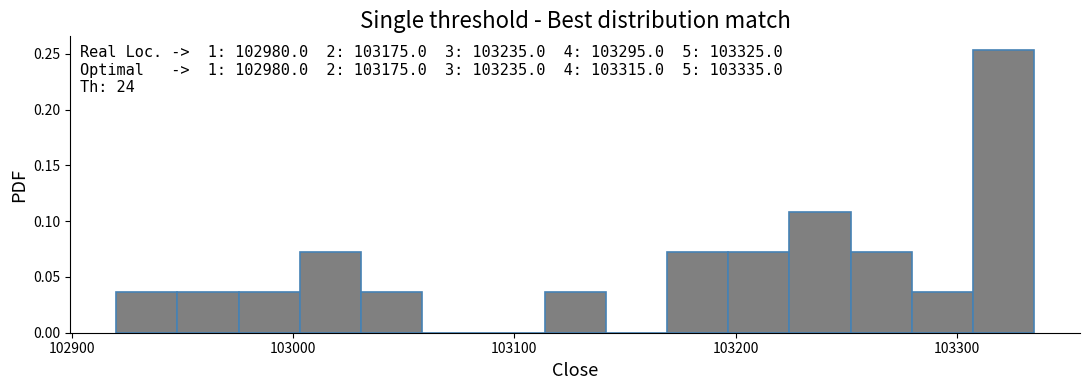

Around what value on the x-axis is the tallest bar? Give the approximate position of its centre, as read against the axis.

103320